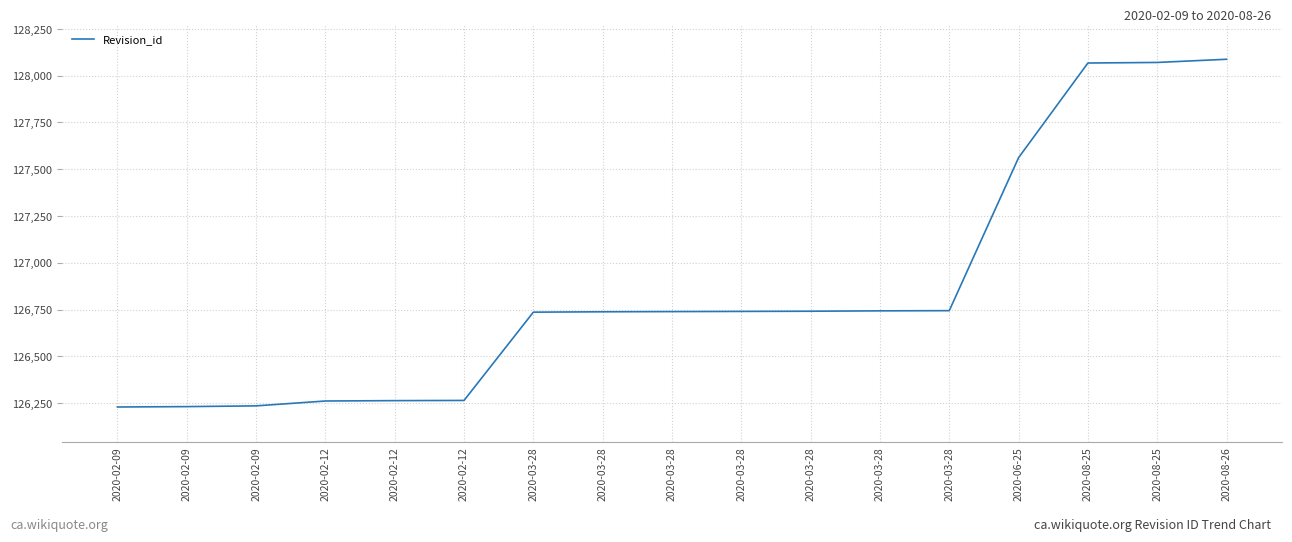

Between 2020-02-12 and 2020-02-09, which is larger?

2020-02-12